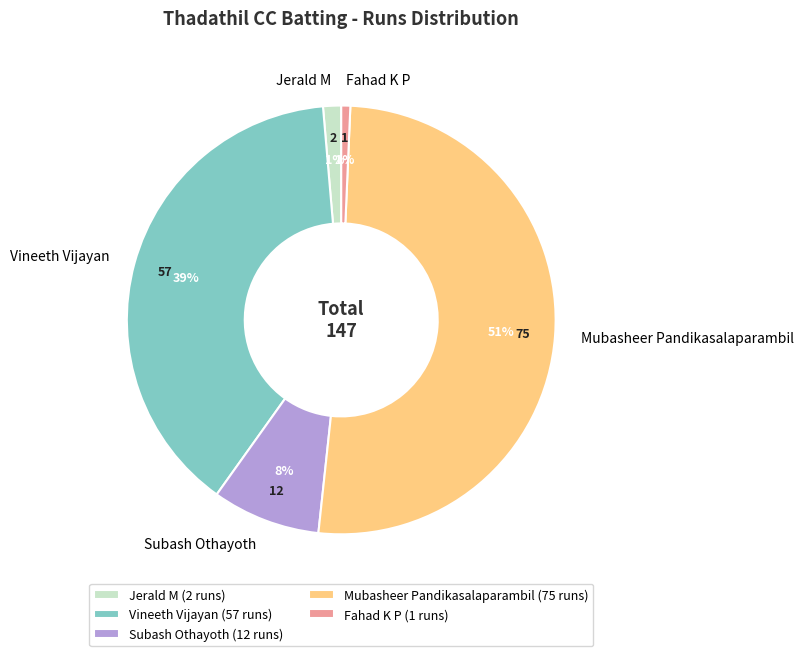

Combined, do Vineeth Vijayan and Subash Othayoth account for over 50%?

No